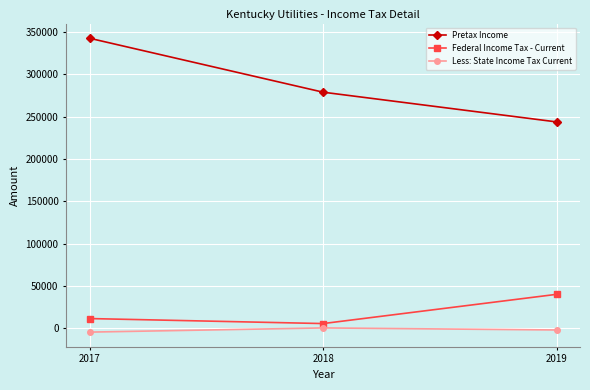

What is the value of the Federal Income Tax - Current point at the 2nd from the left?

5763.5